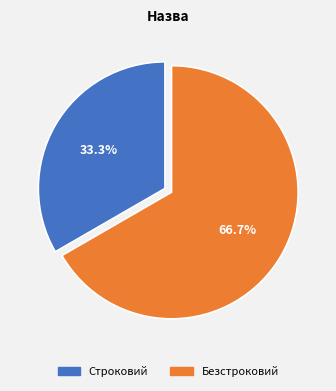

Is Строковий the majority of the pie?

No